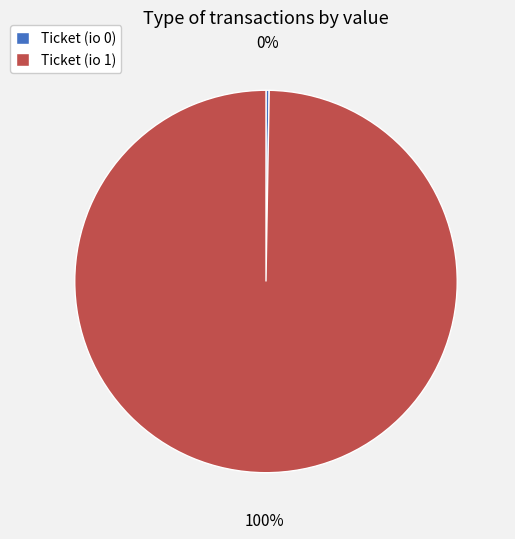

The Ticket (io 1) slice represents 100% of the pie. True or false?

True